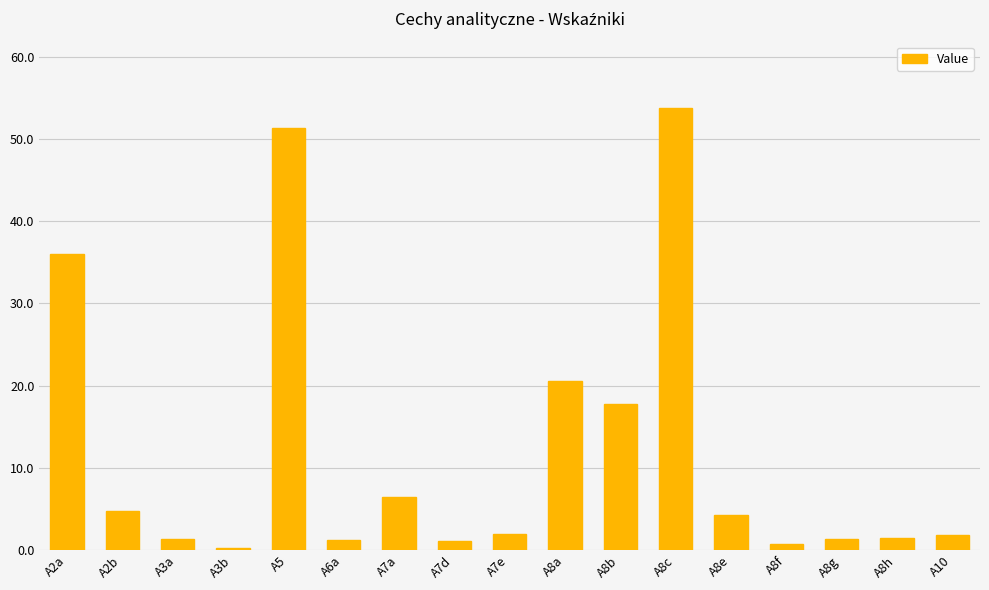

Are the bars horizontal?

No